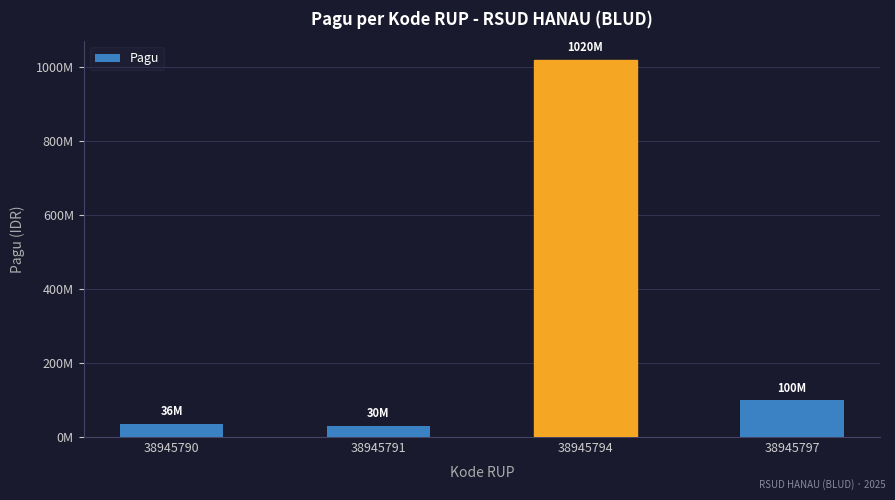

True or false: the data shows 100000000 at 38945797.

True